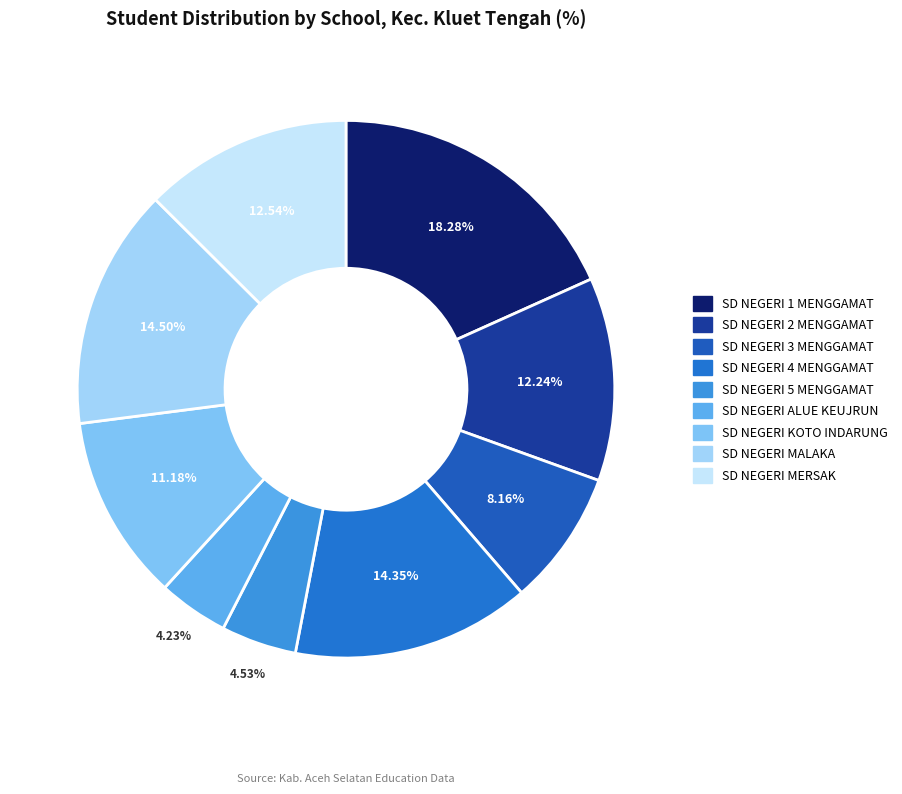

True or false: SD NEGERI 1 MENGGAMAT accounts for 18% of the total.

True